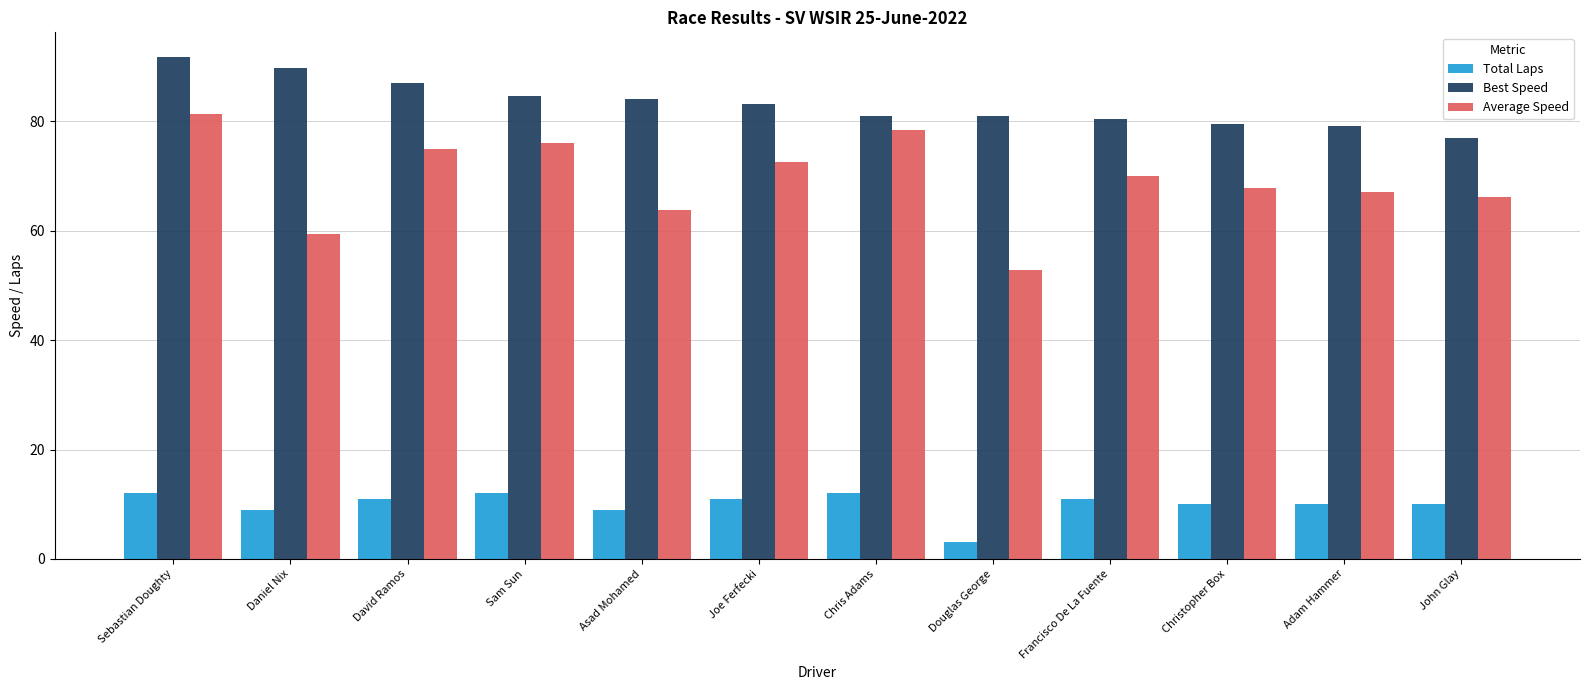

At which label does Average Speed reach its minimum?

Douglas George